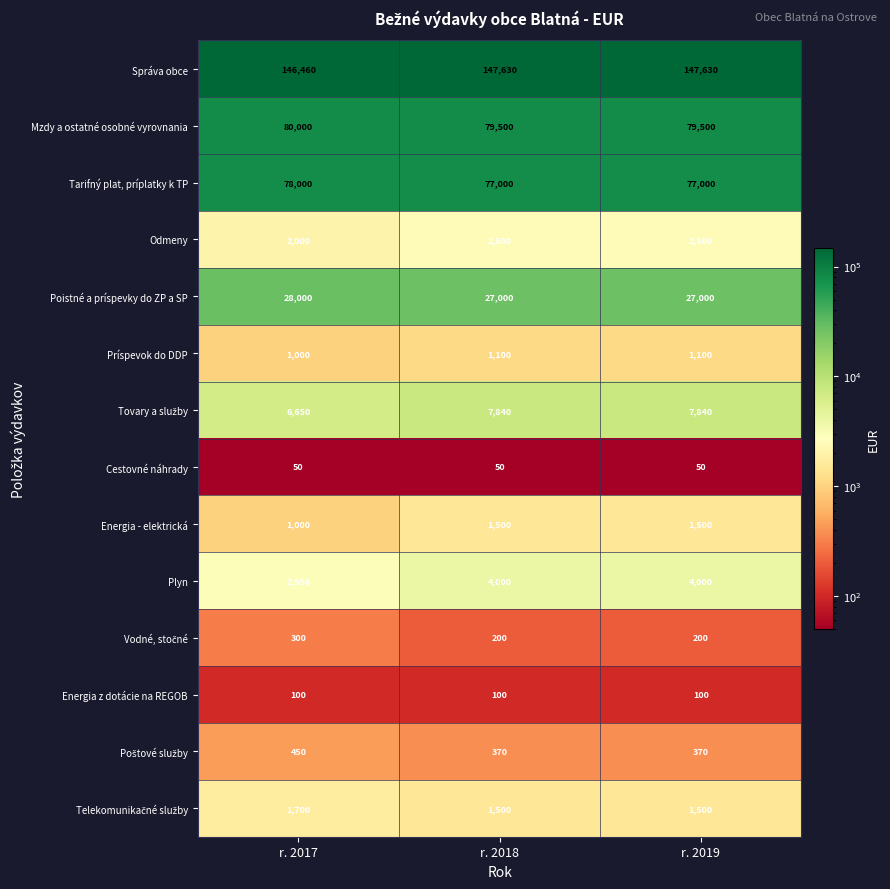

Is it true that Odmeny equals 2500 at r. 2018?

True